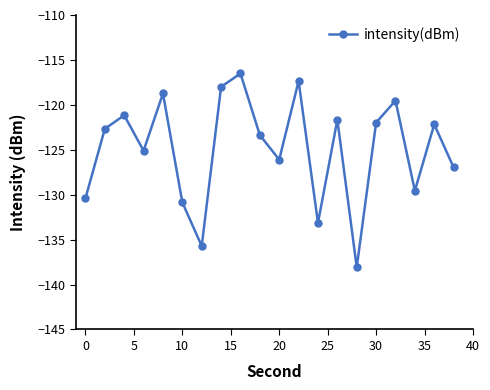

What is the maximum value shown in the chart?

-116.5